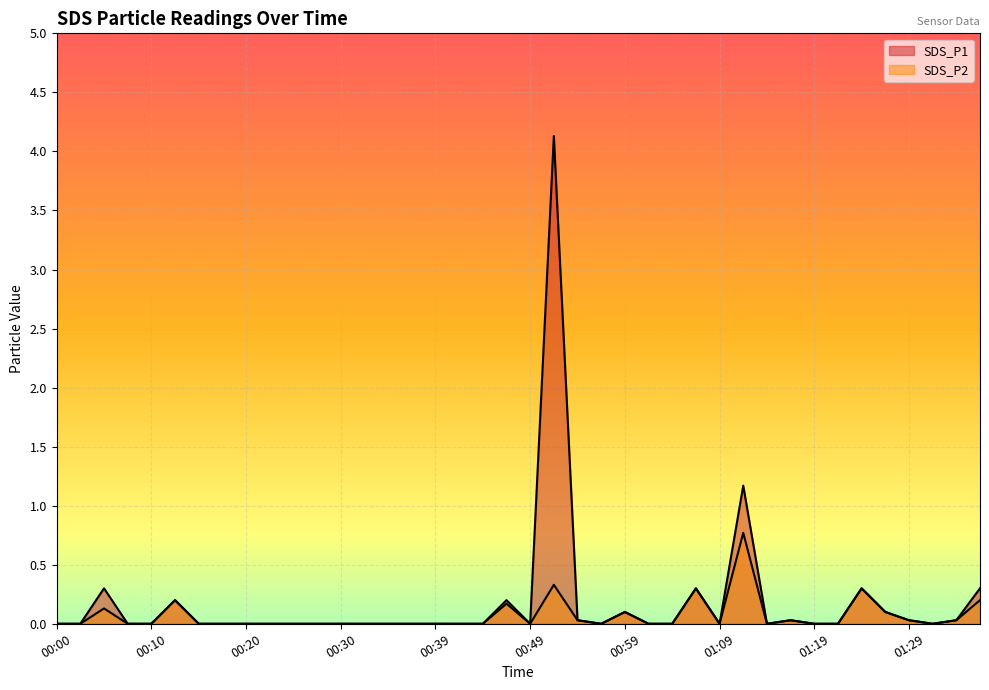

What is the sum of all SDS_P2 values?

2.7